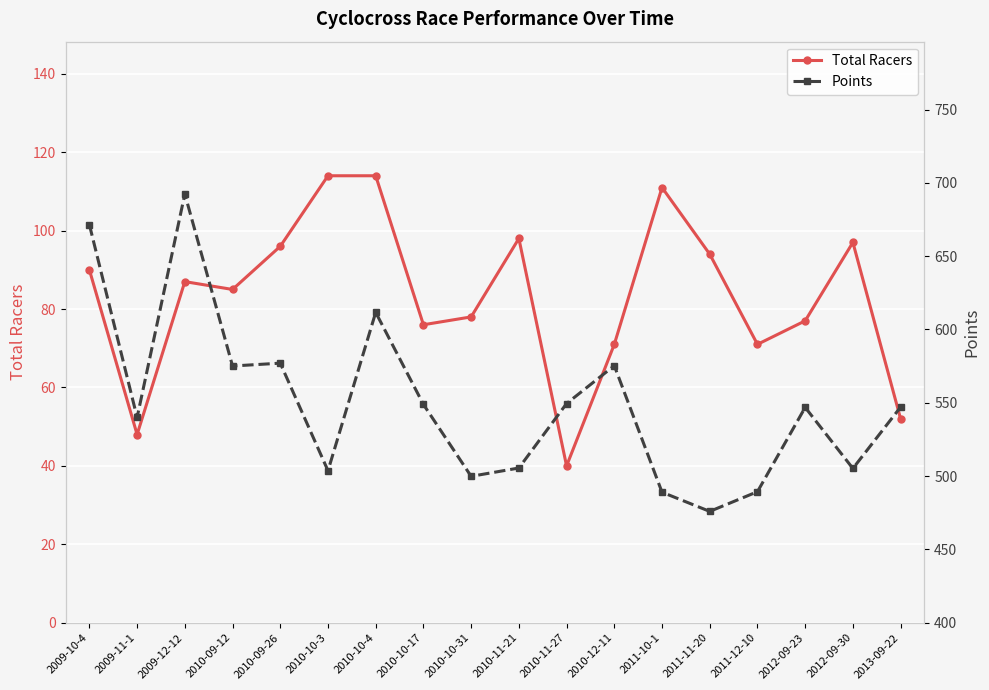

What is the average value of the Total Racers series?

83